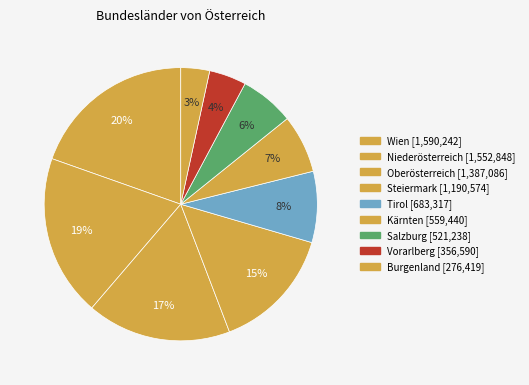

How many slices are in this pie chart?

9